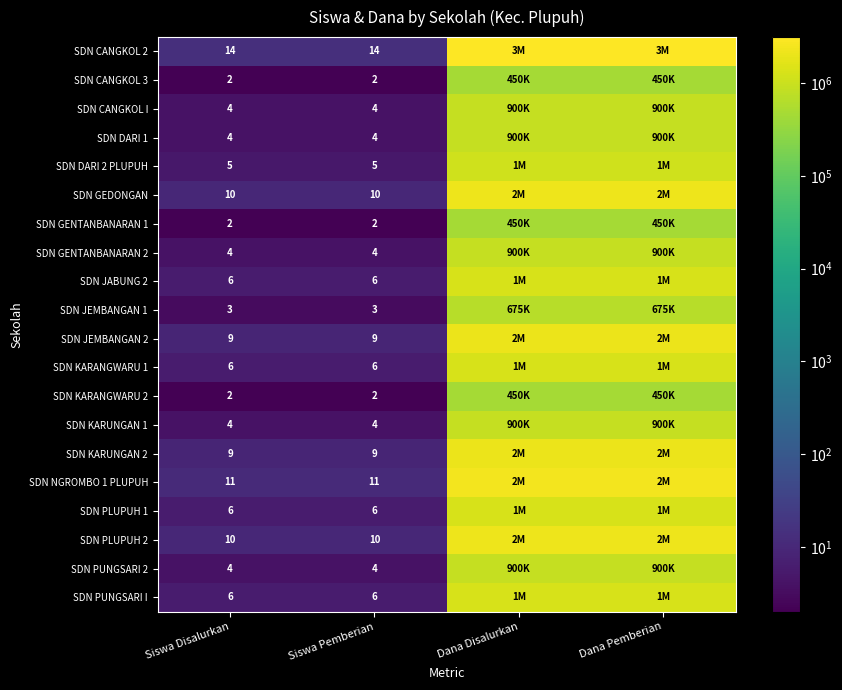

Which category has the highest value across all series?

Dana Disalurkan